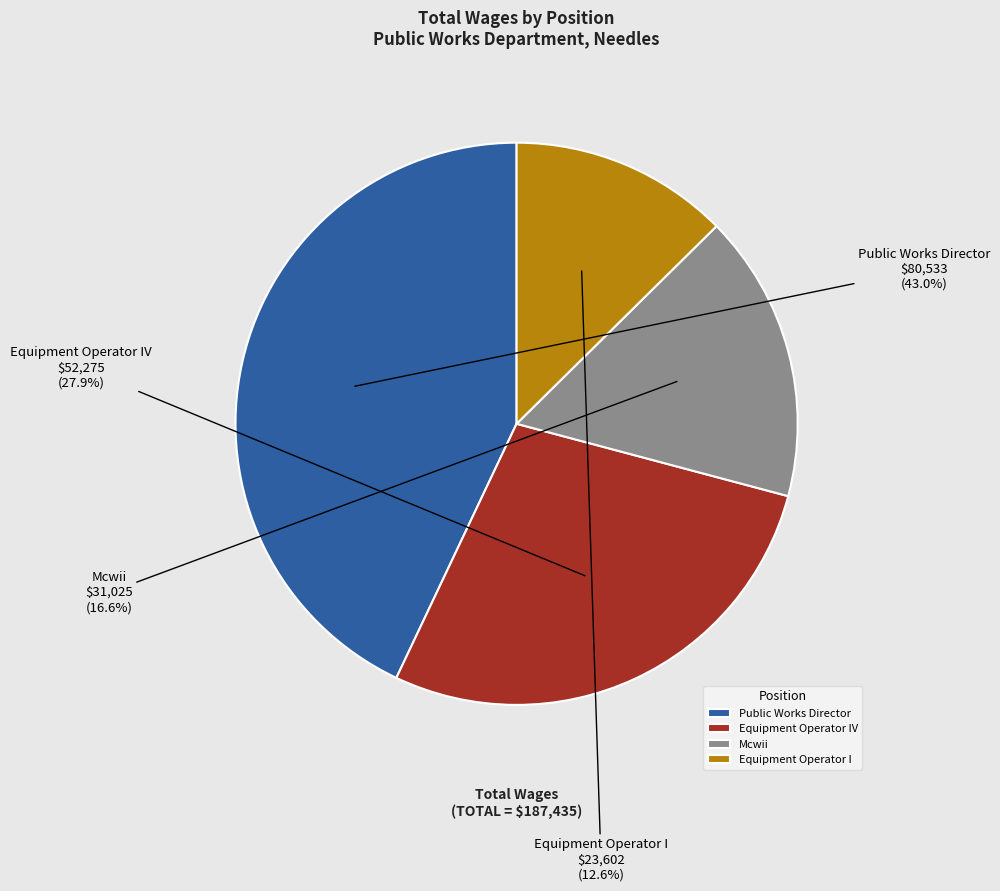

Is it true that Equipment Operator IV is 35% of the pie?

False